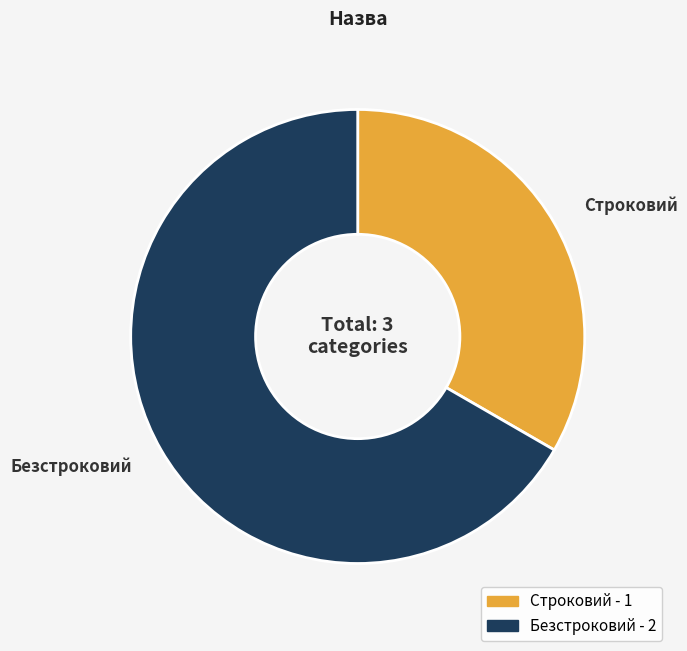

Count the number of slices in the pie.

2